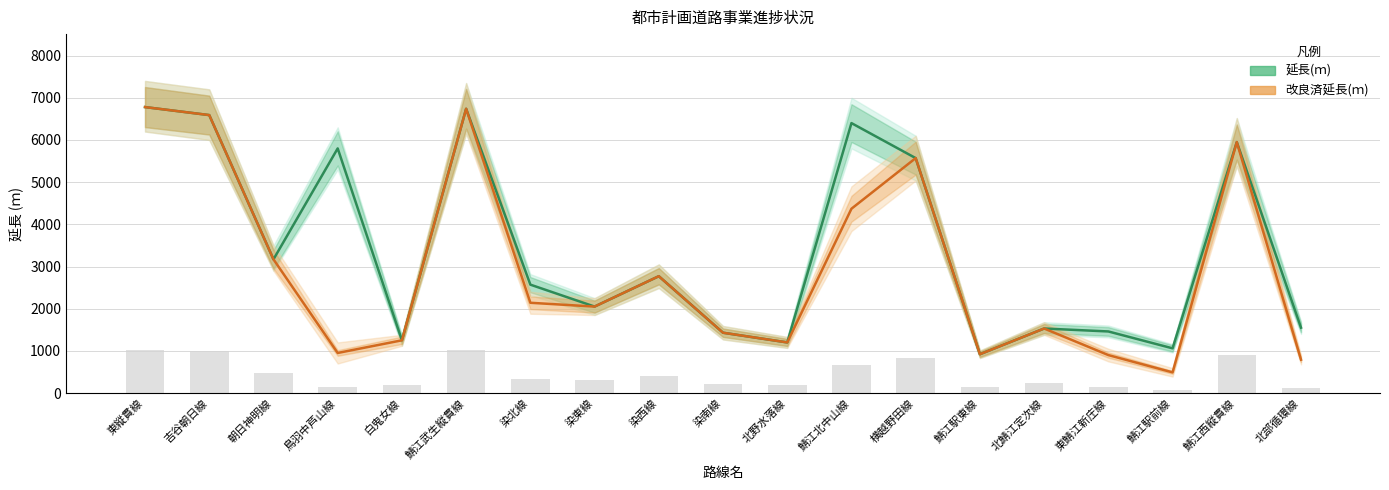

What is the total value across all series at 東縦貫線?

13560